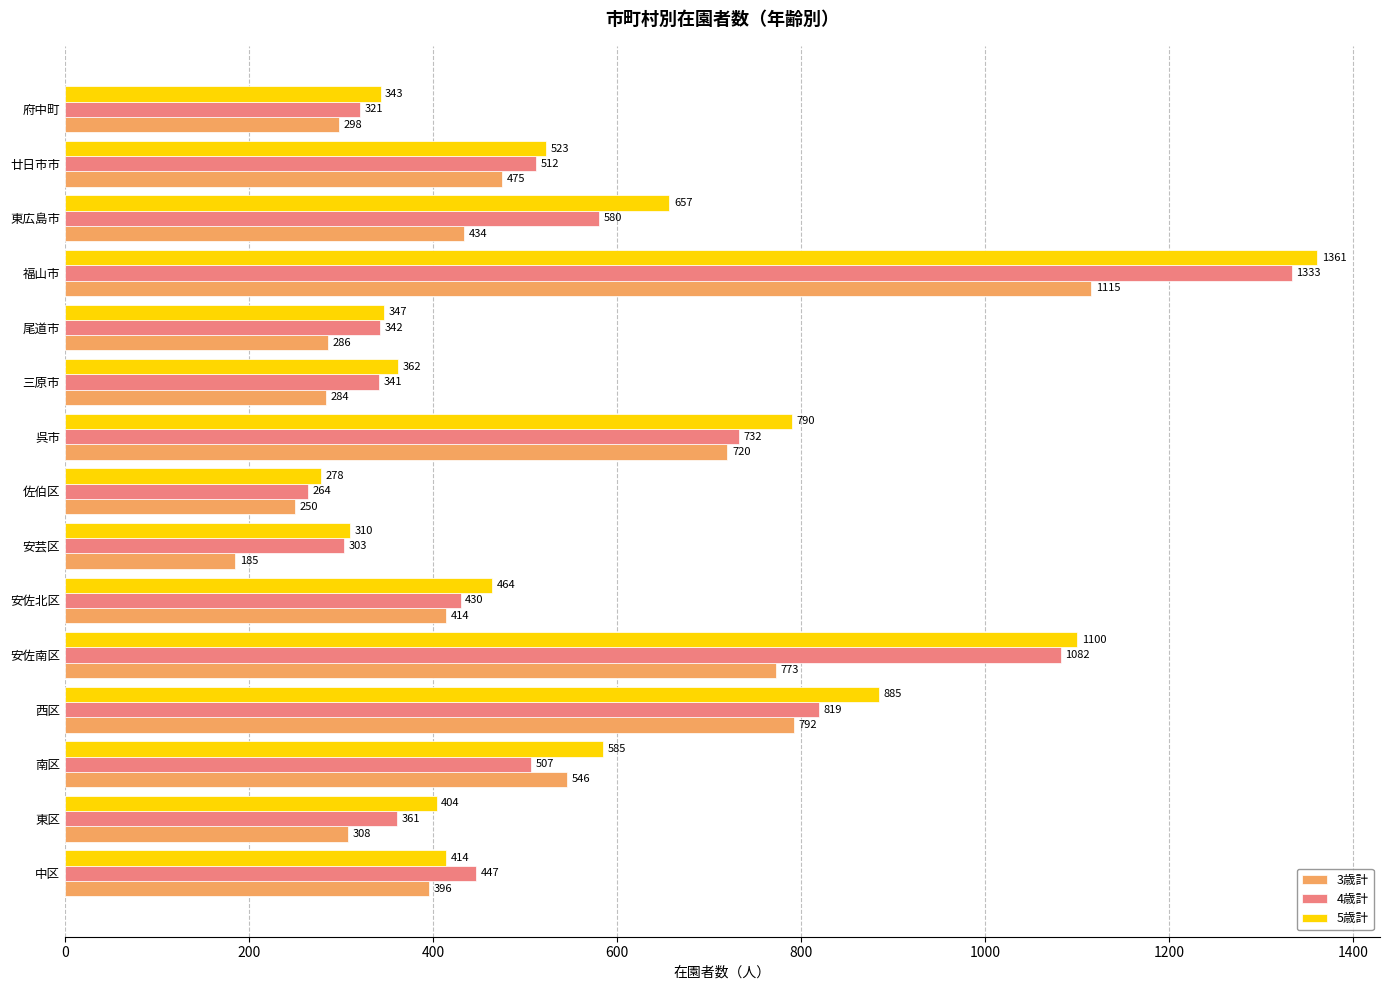

At which category does the chart reach its minimum across all series?

安芸区